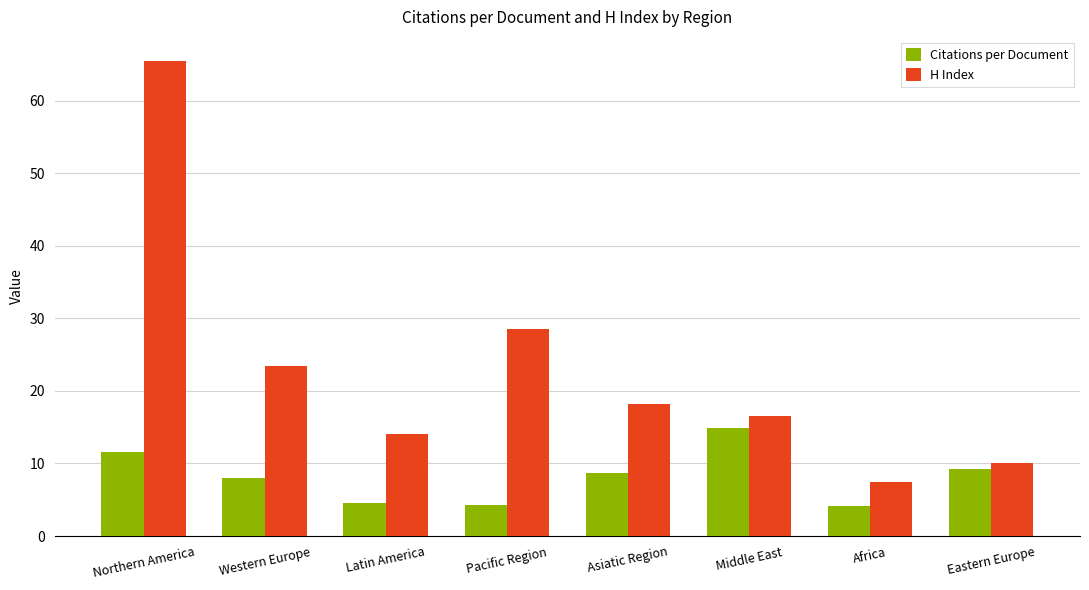

What is the lowest value of the Citations per Document series?

4.1